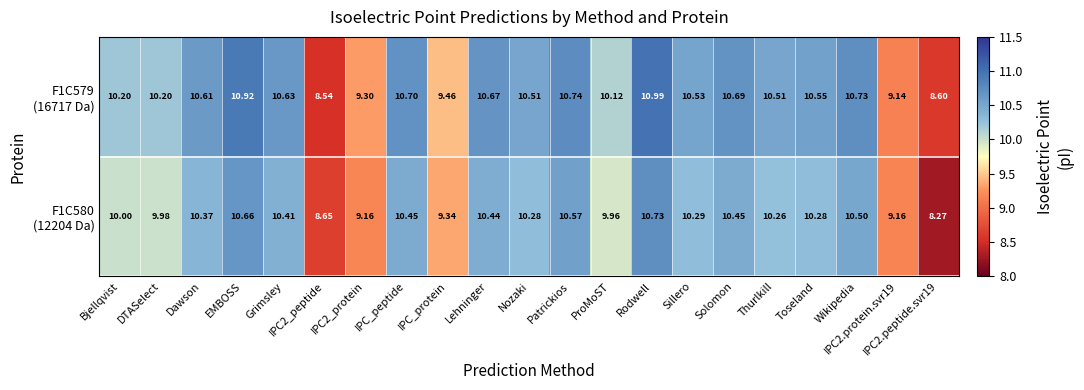

Which category has the lowest value across all series?

IPC2.peptide.svr19